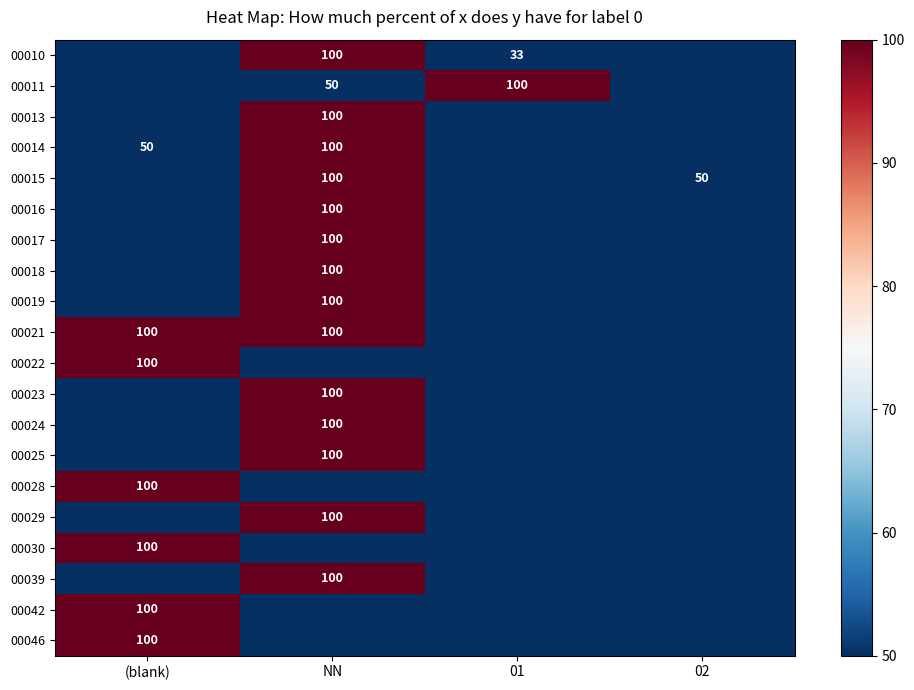

The value of 00017 at NN is 45. True or false?

False